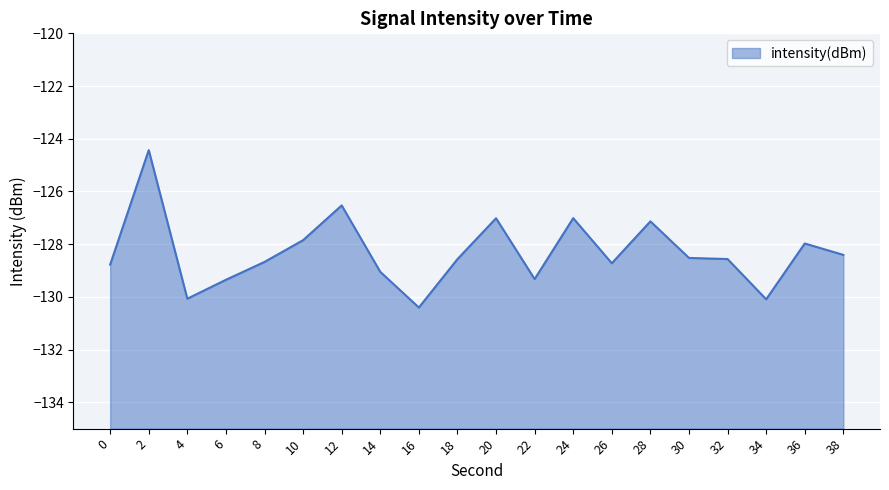

What is the sum of the values at 12 and 4?

-256.6